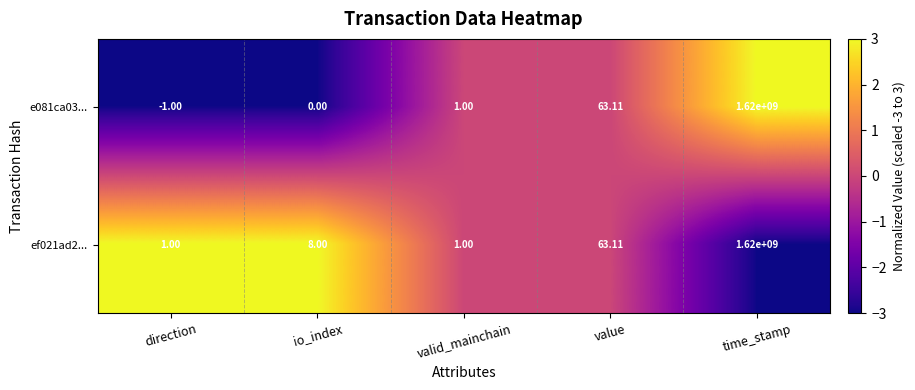

Is the value of e081ca03... at io_index greater than the value of ef021ad2... at time_stamp?

No